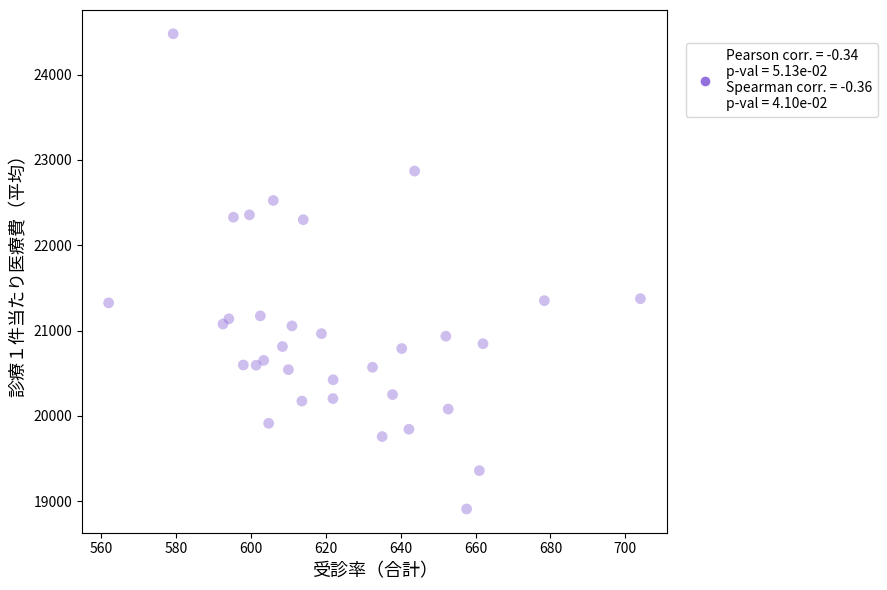

What is the range of Y values (max minus min)?

5570.6